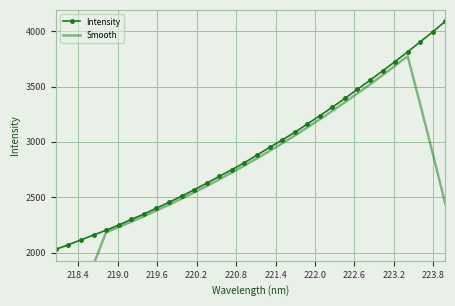

What is the maximum value for Intensity?

4089.2